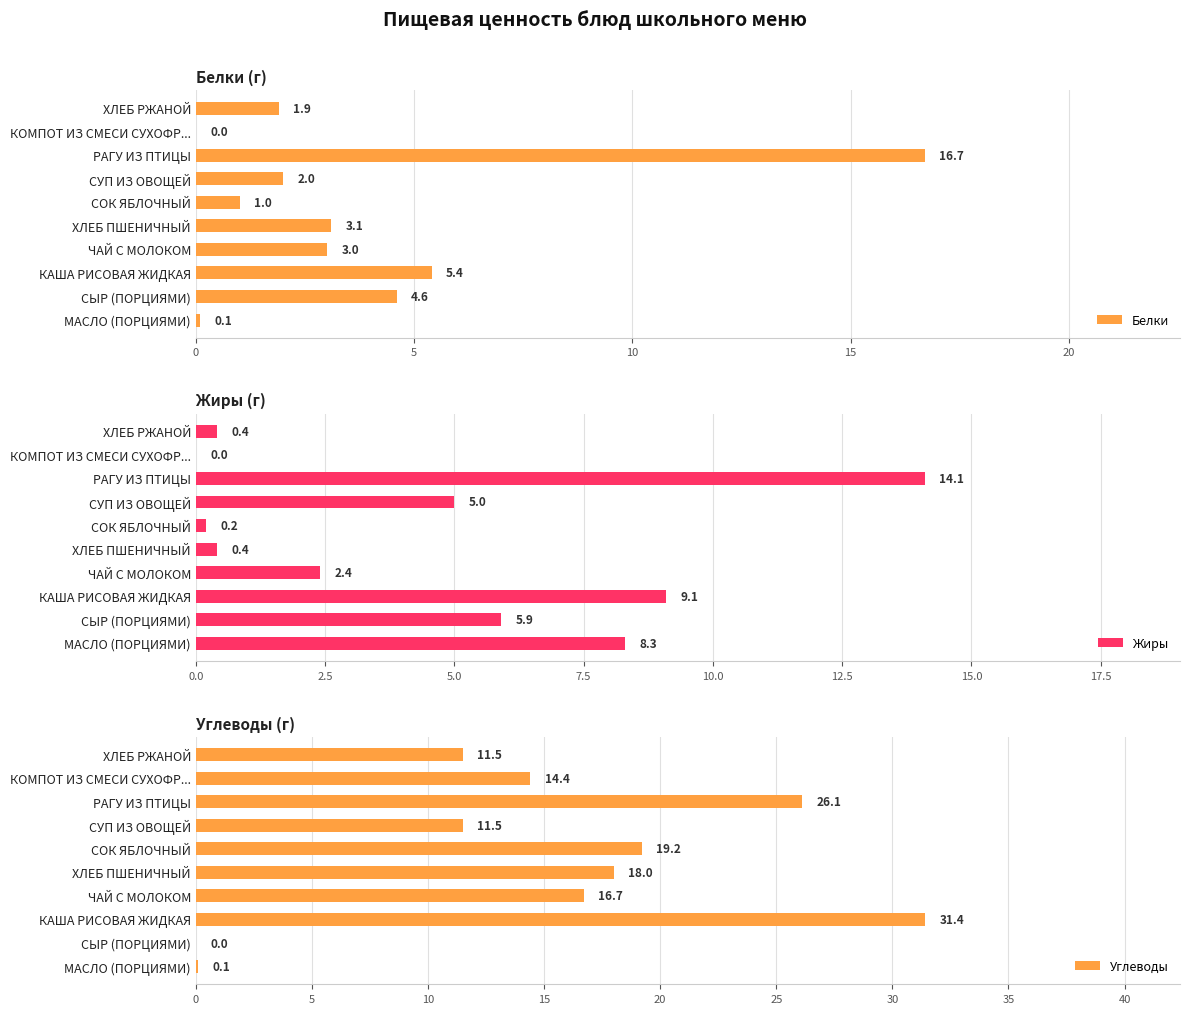

How many groups of bars are there?

10